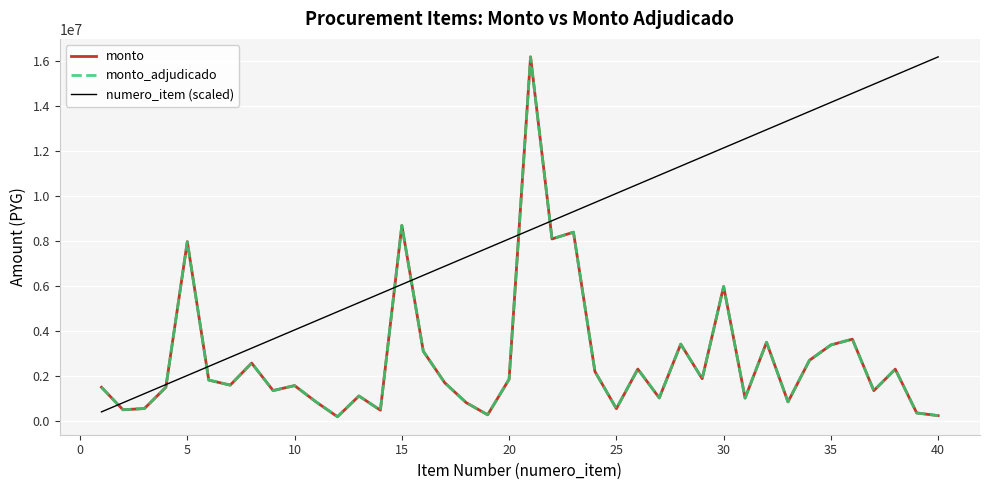

What is the lowest value of the numero_item (scaled) series?

405000